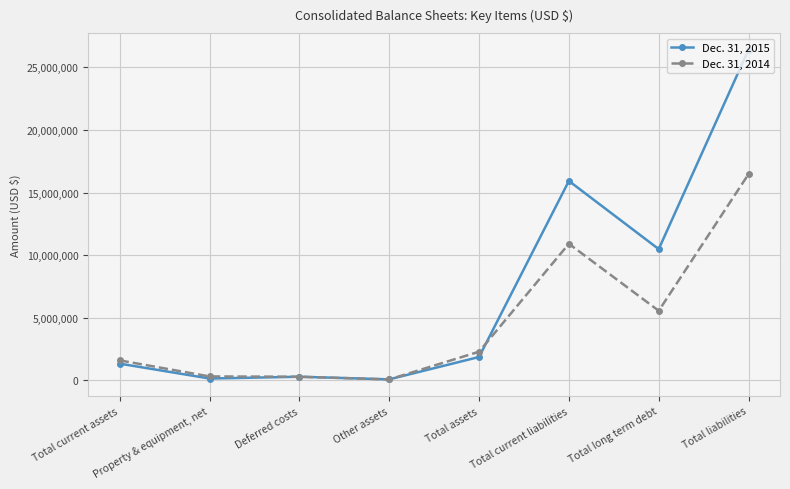

What are all the series names shown in the legend?

Dec. 31, 2015, Dec. 31, 2014